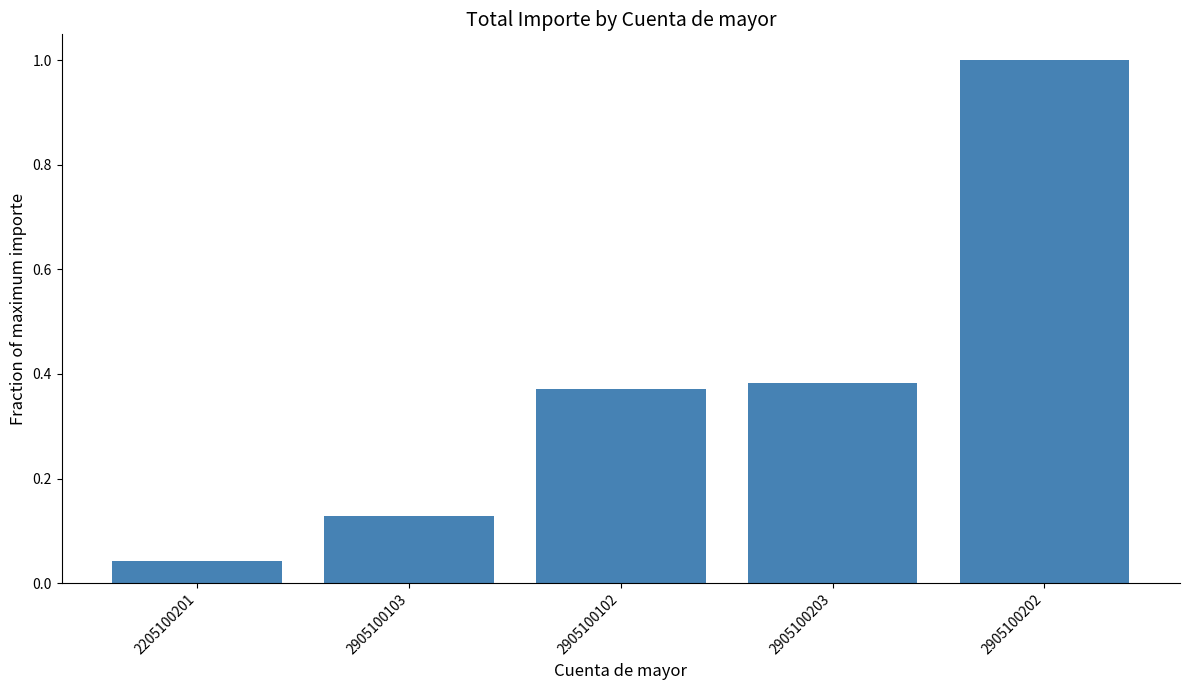

At which label is the value closest to 0?

2205100201